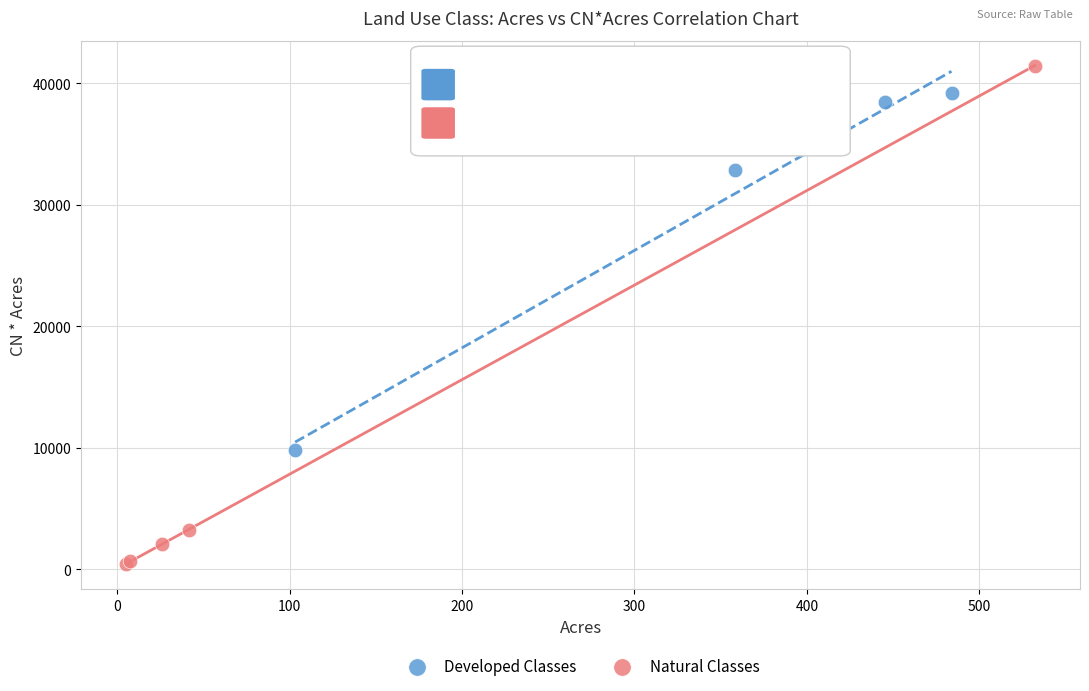

Which series has the largest Y range (max minus min)?

Natural Classes